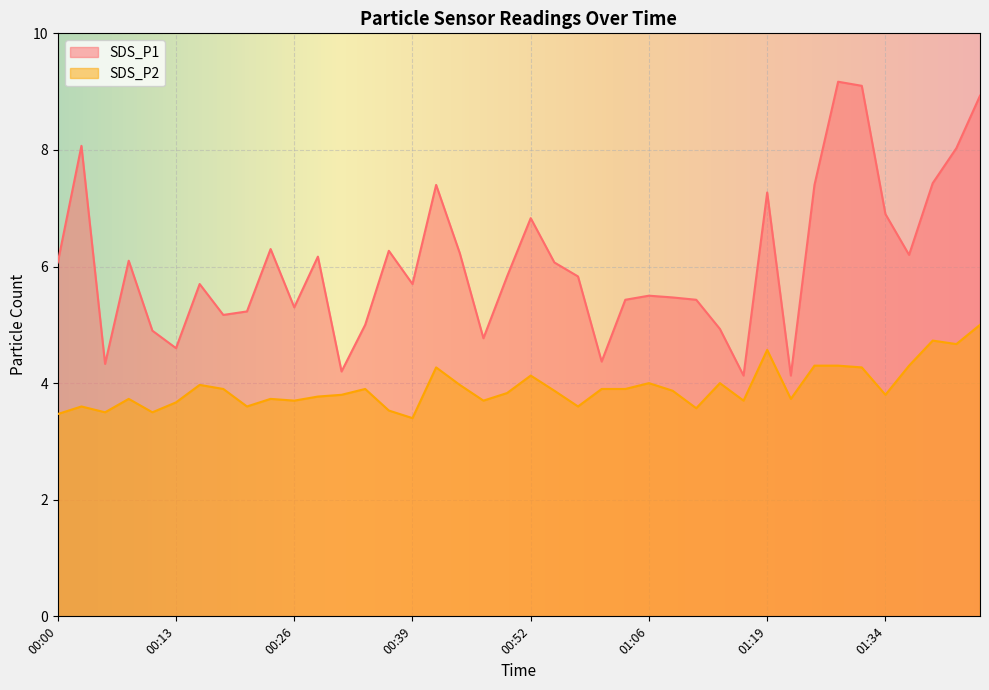

What is the difference between the maximum and minimum values in the SDS_P2 series?

1.6